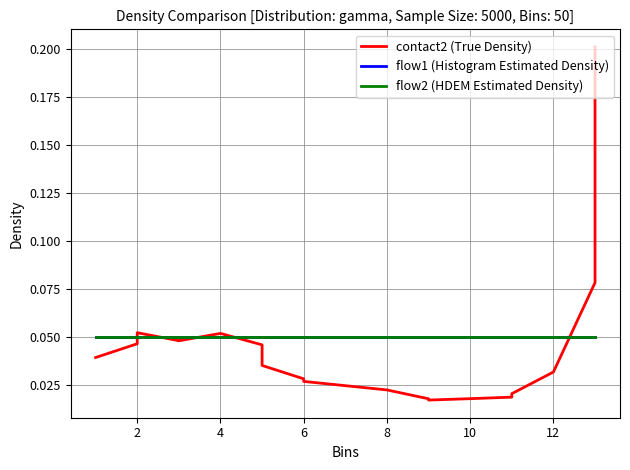

Which has a higher value, 6 or 4?

4